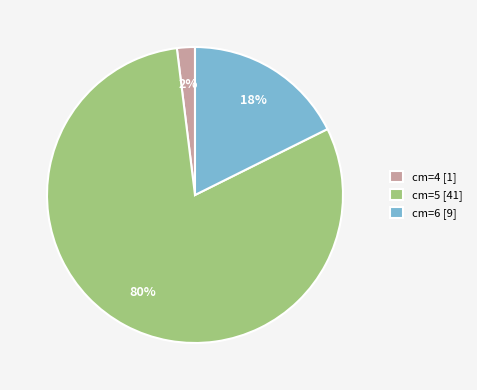

Between cm=4 [1] and cm=6 [9], which is larger?

cm=6 [9]